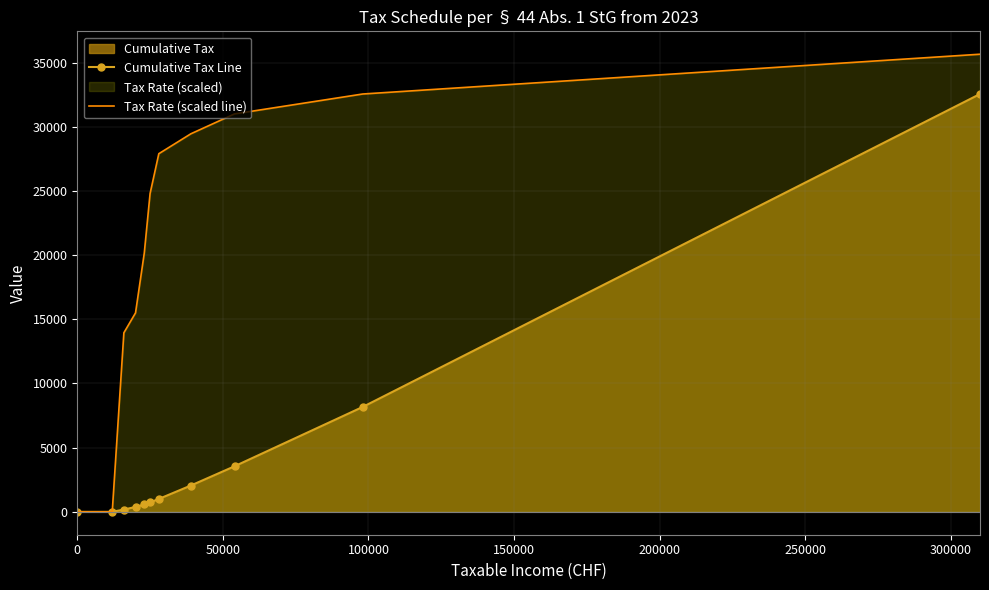

Rank the series by their maximum value, from lowest to highest.

Cumulative Tax Line, Tax Rate (scaled line)